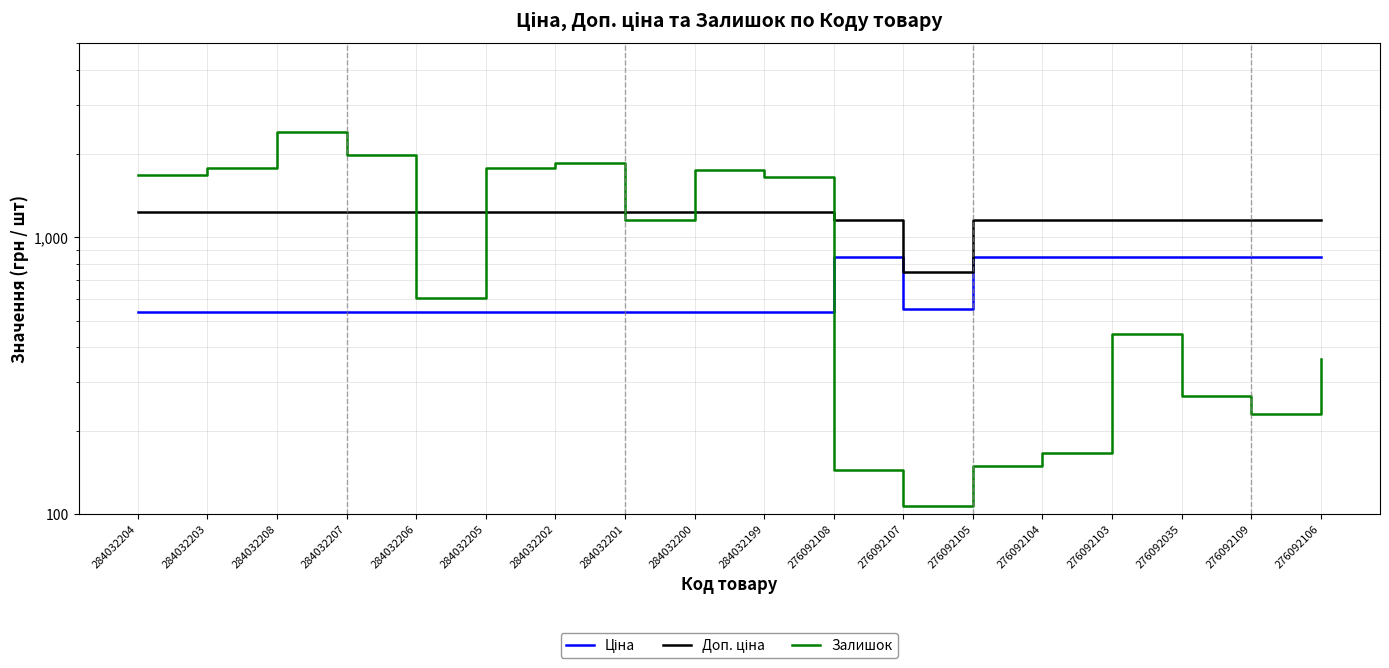

How many lines are shown in the chart?

3